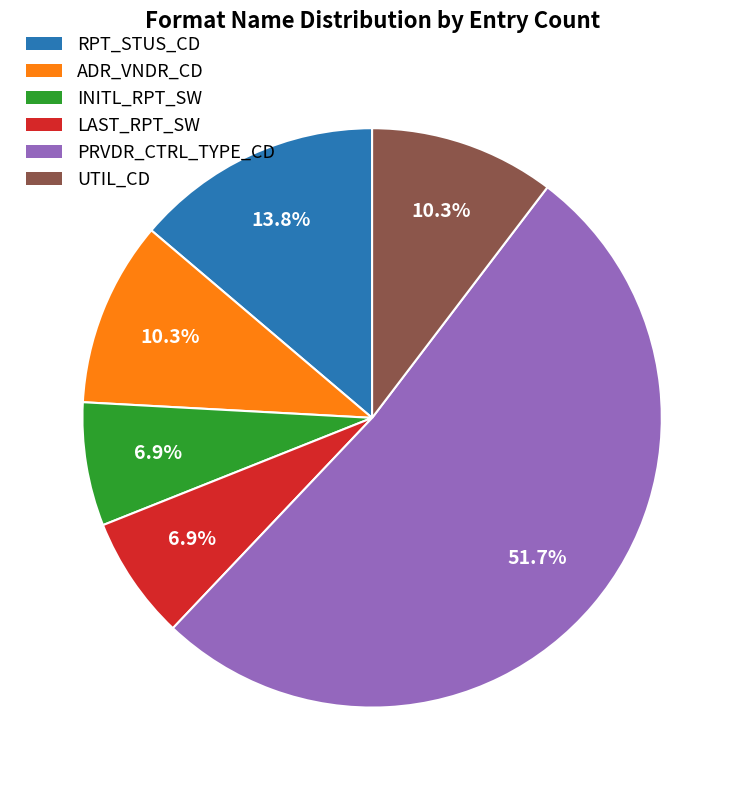

Count the number of slices in the pie.

6